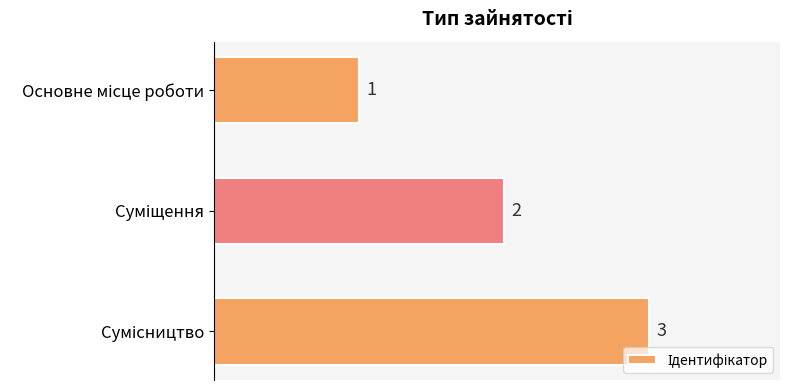

What is the greatest value displayed?

3